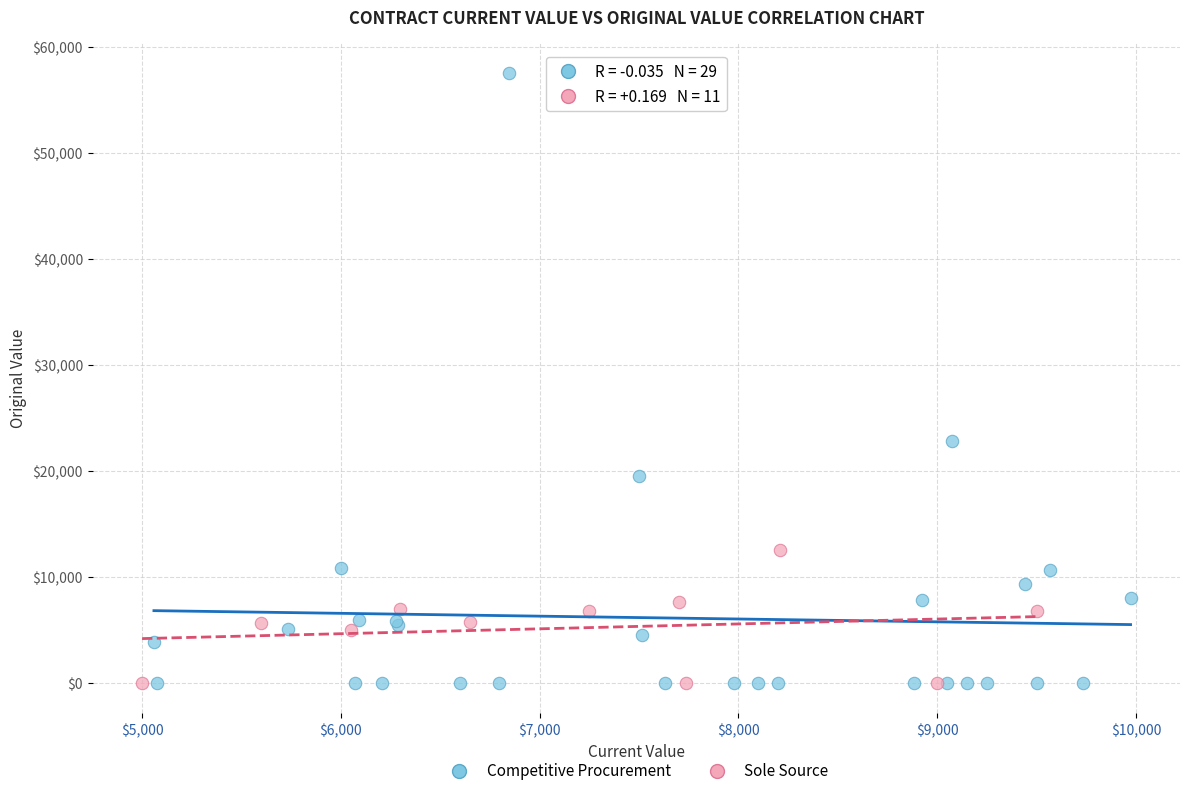

What are all the series names shown in the legend?

Competitive Procurement, Sole Source